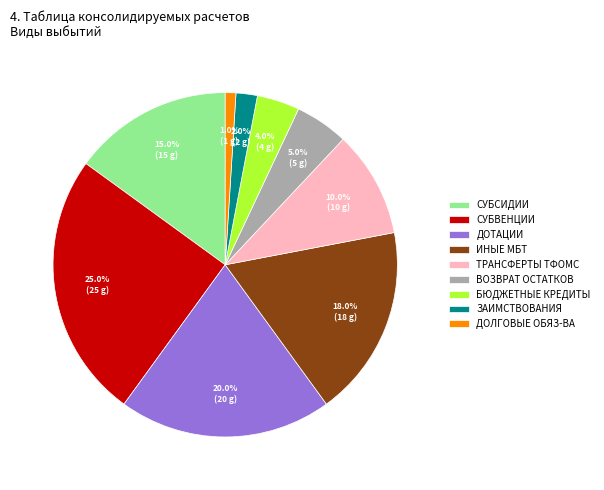

Count the number of slices in the pie.

9